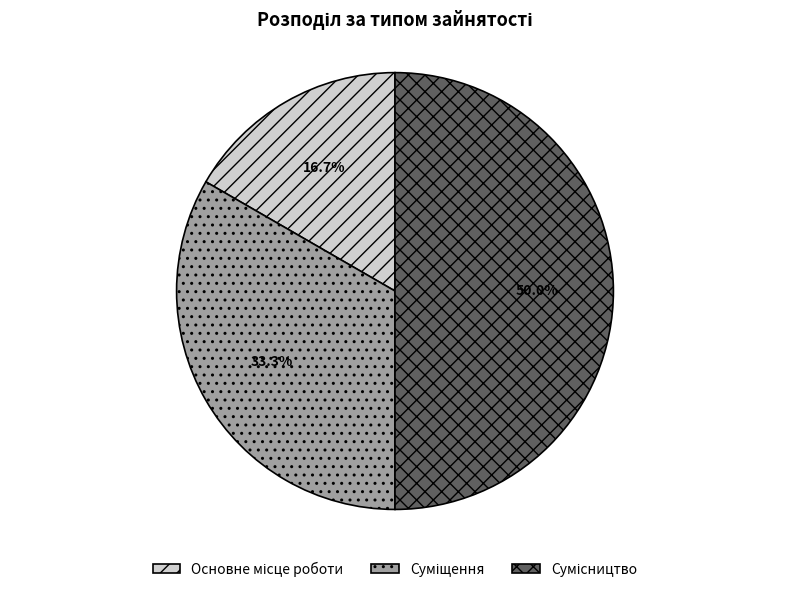

Is the sum of Суміщення and Основне місце роботи greater than half?

No